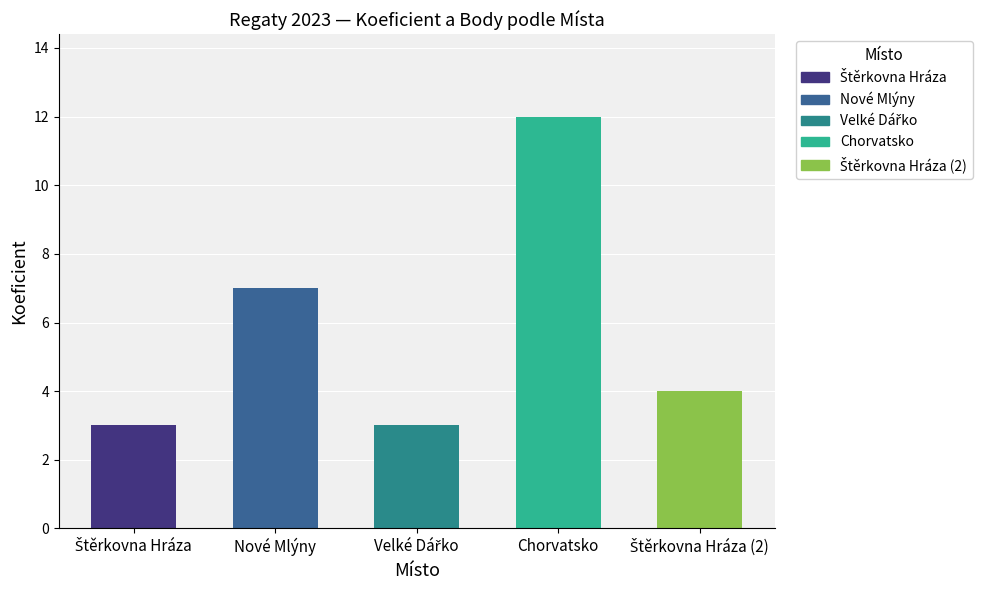

Rank the categories by Body value from highest to lowest.

Chorvatsko, Štěrkovna Hráza (2), Štěrkovna Hráza, Nové Mlýny, Velké Dářko